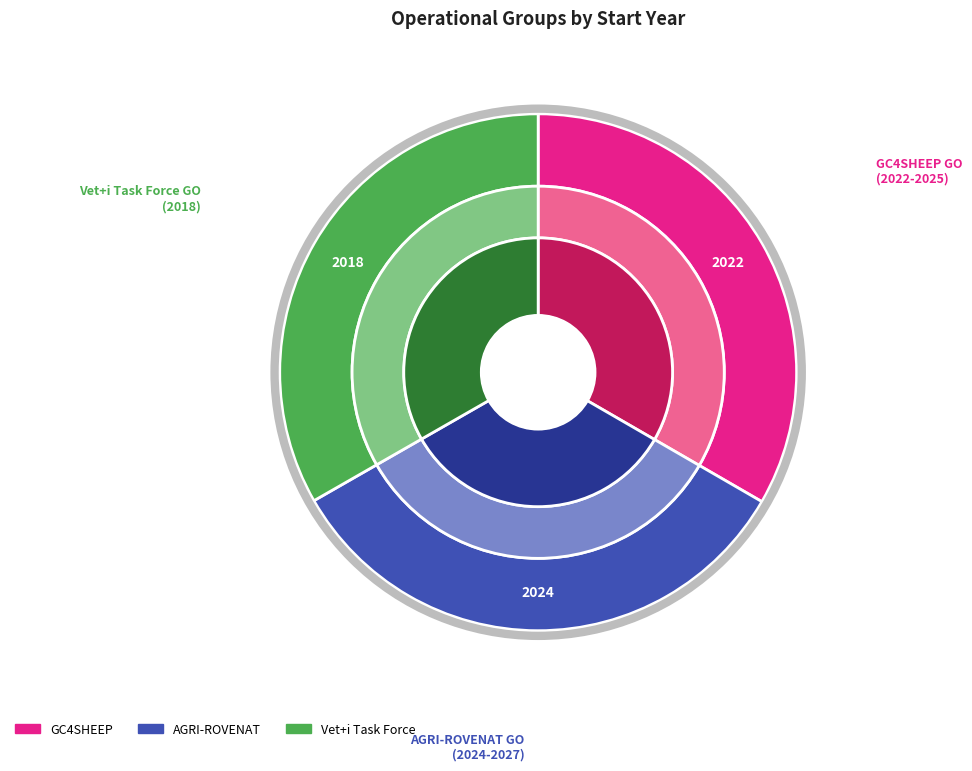

To the nearest percent, what portion does GC4SHEEP represent?

33%